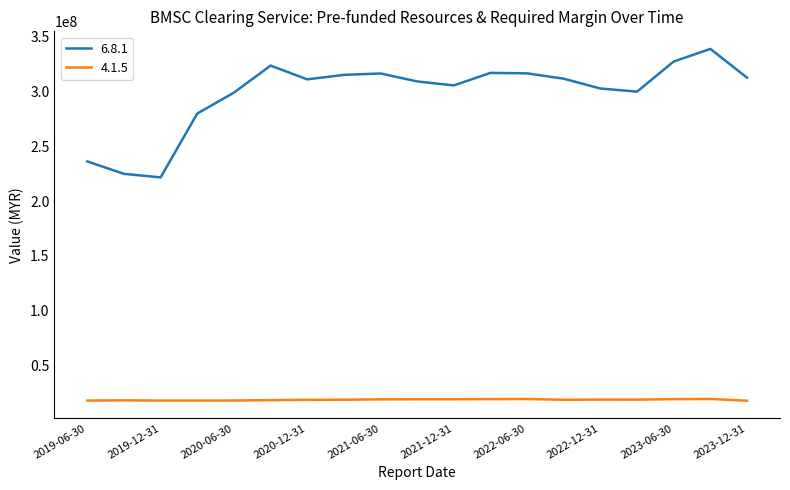

What is the lowest value of the 6.8.1 series?

221571610.1